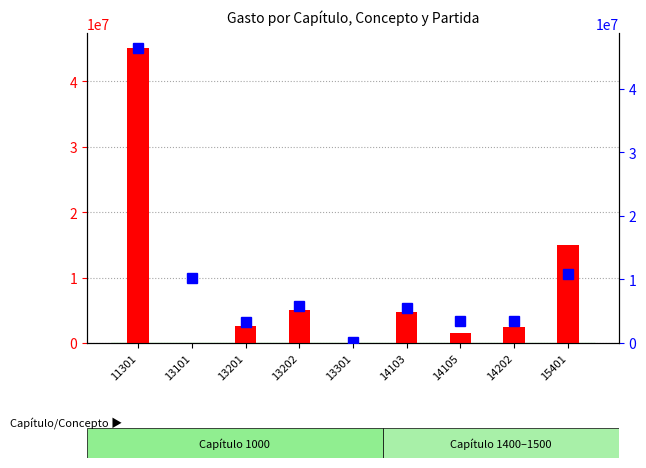

At which label does Gasto aprobado first exceed 2650831?

11301